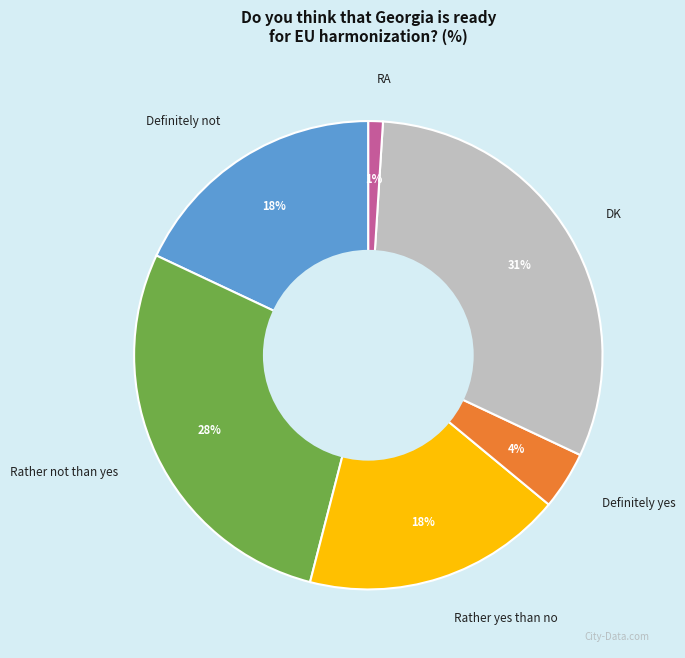

Does any single category account for the majority?

No